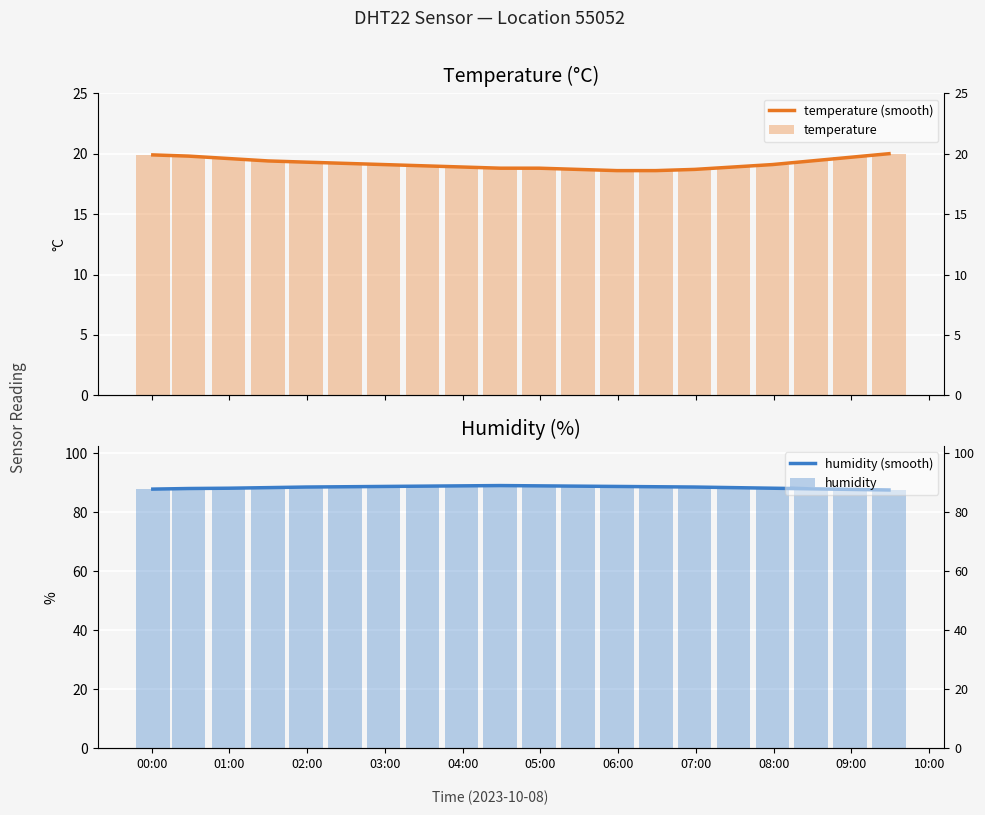

What is the label of the 1st bar from the left?

00:00